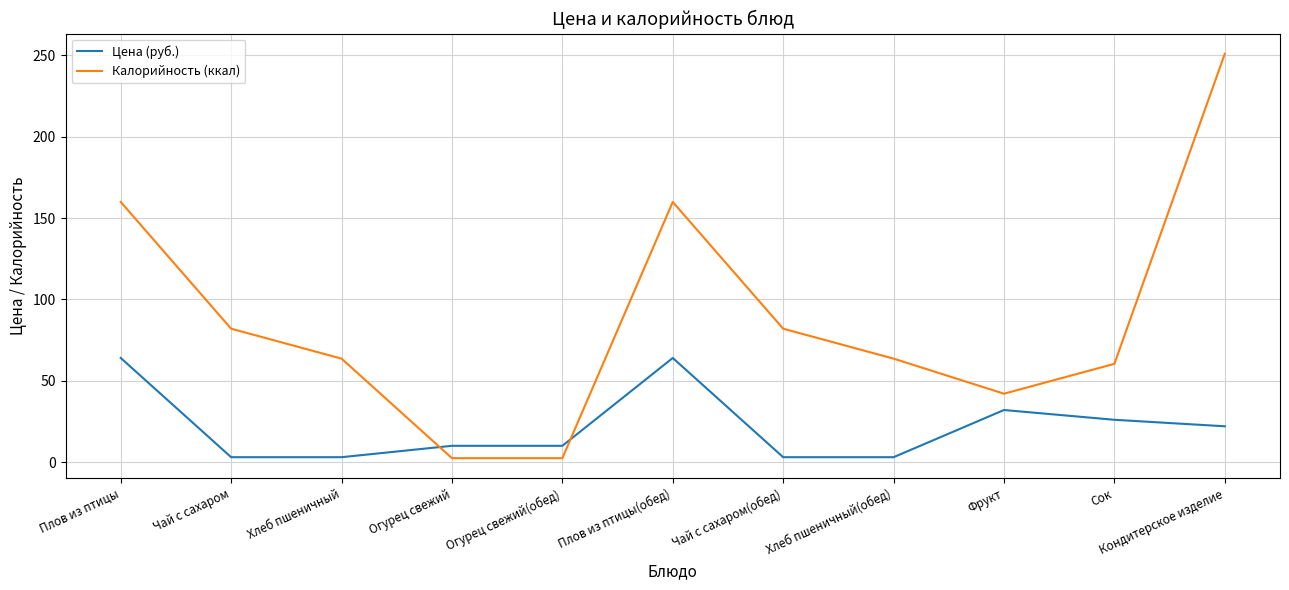

What is the smallest value displayed?

2.4